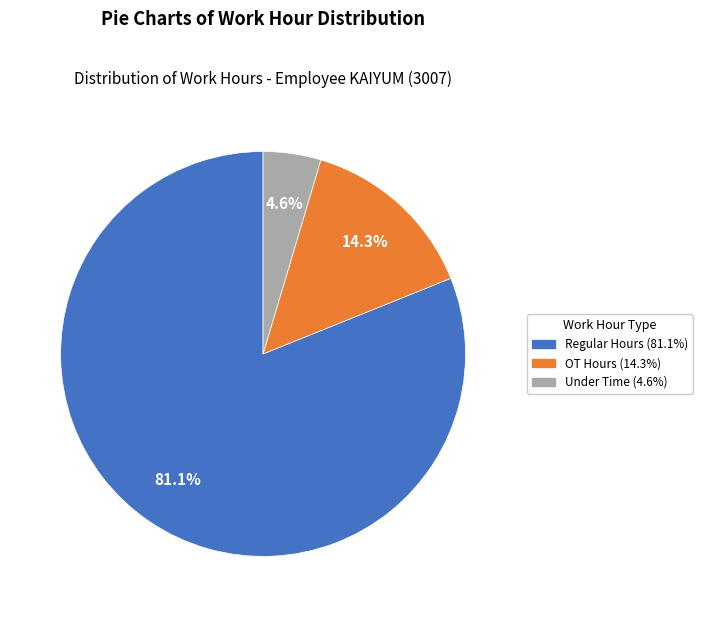

How many segments does this pie chart have?

3